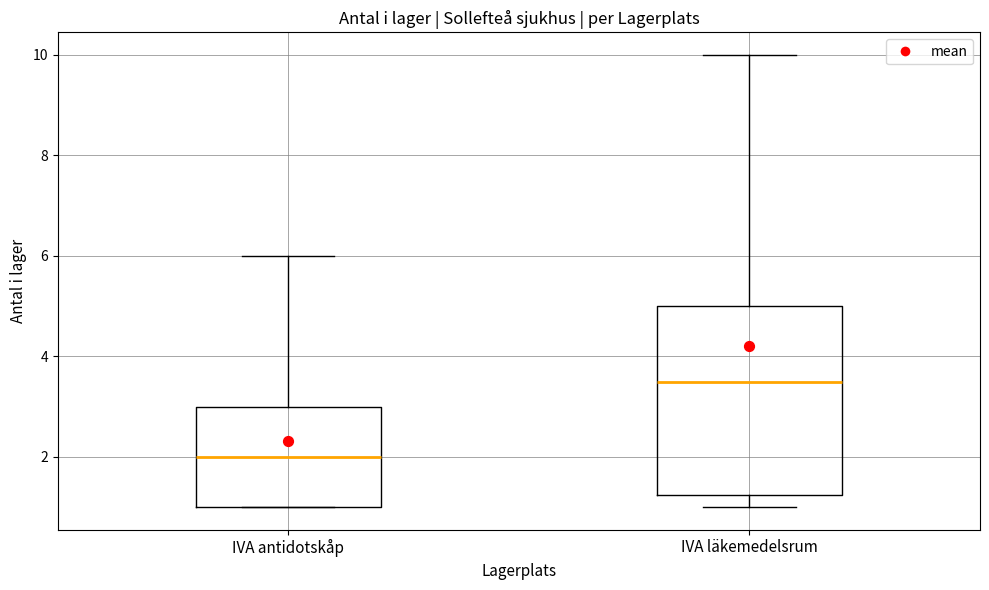

Which box's median line is the lowest?

IVA antidotskåp